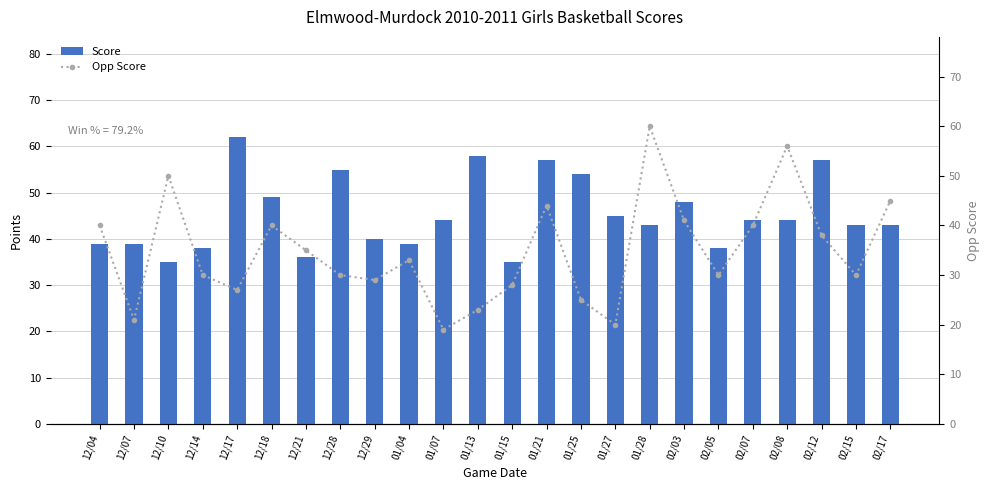

Is it true that Score equals 10 at 12/04?

False